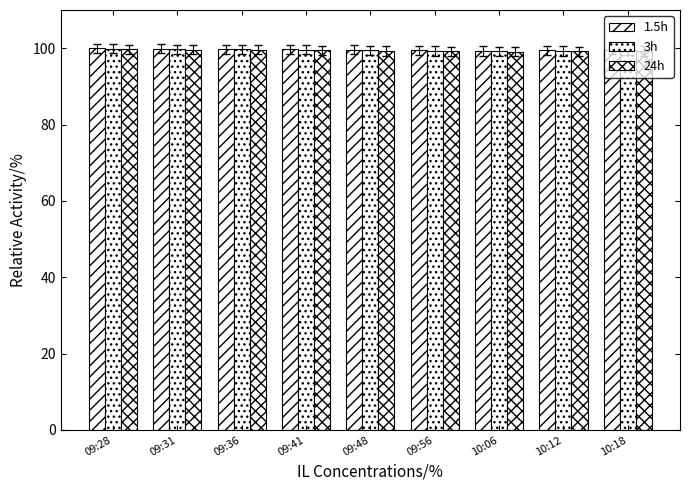

How many groups of bars are there?

9